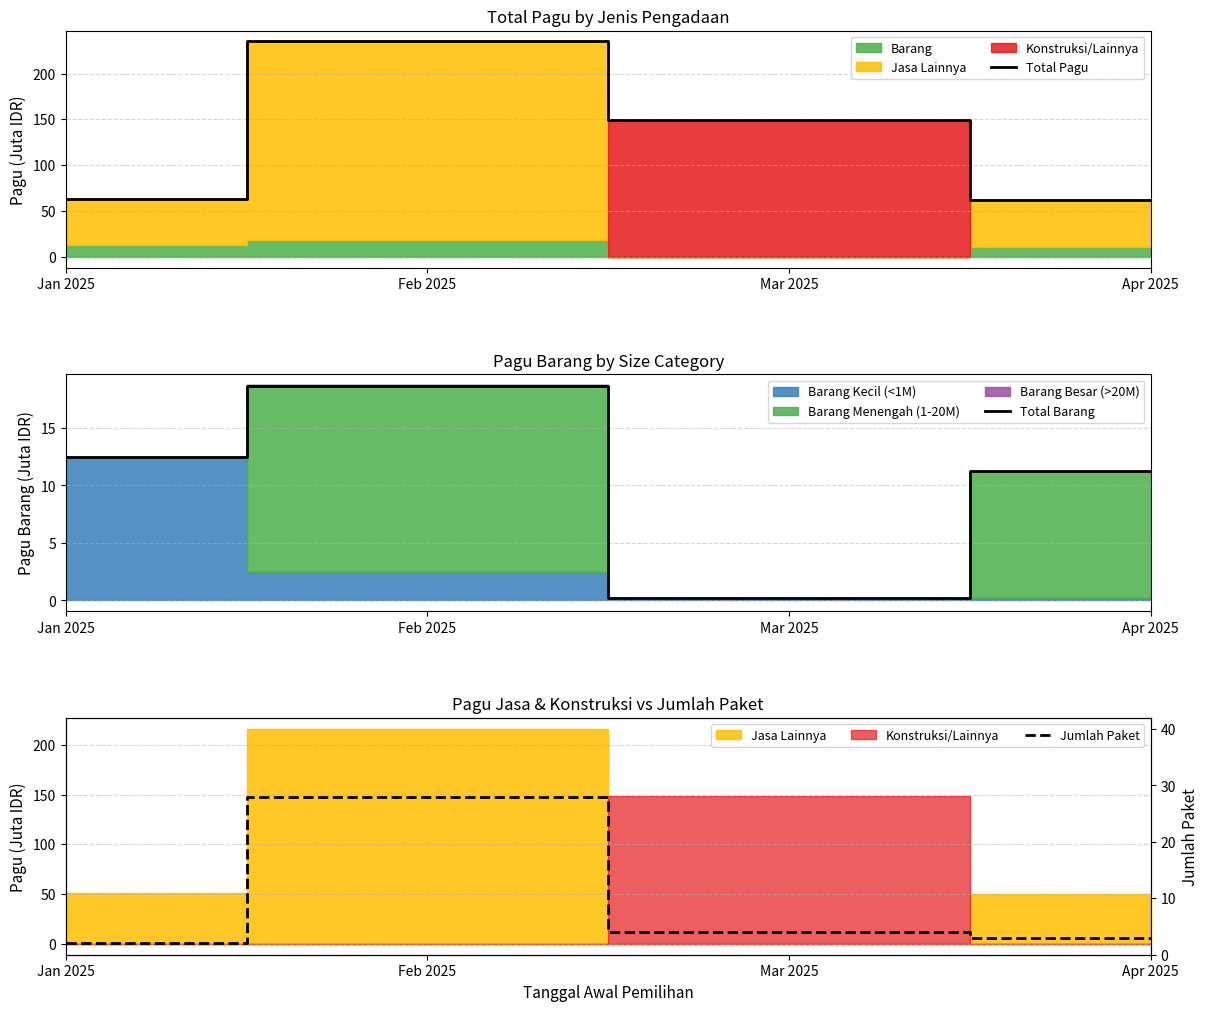

List the labels in order of Jumlah Paket value, largest first.

Feb 2025, Mar 2025, Apr 2025, Jan 2025